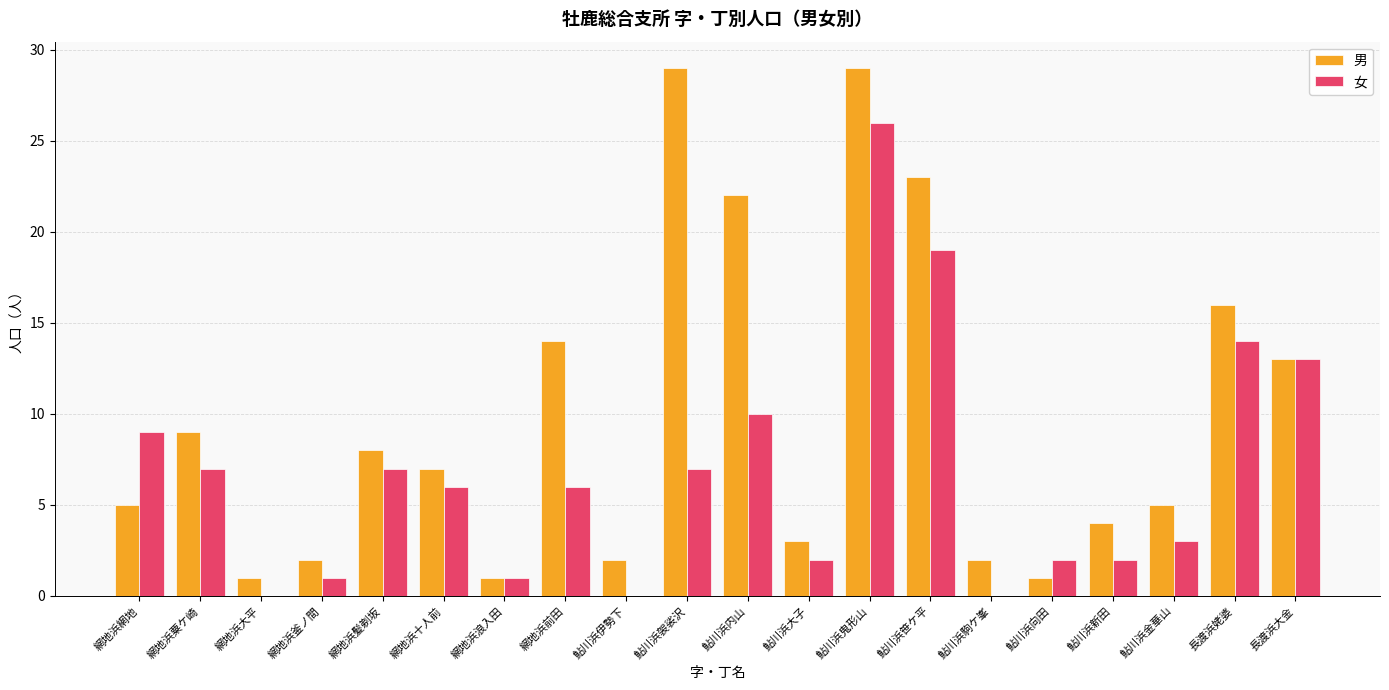

Which series has the widest spread of values?

男